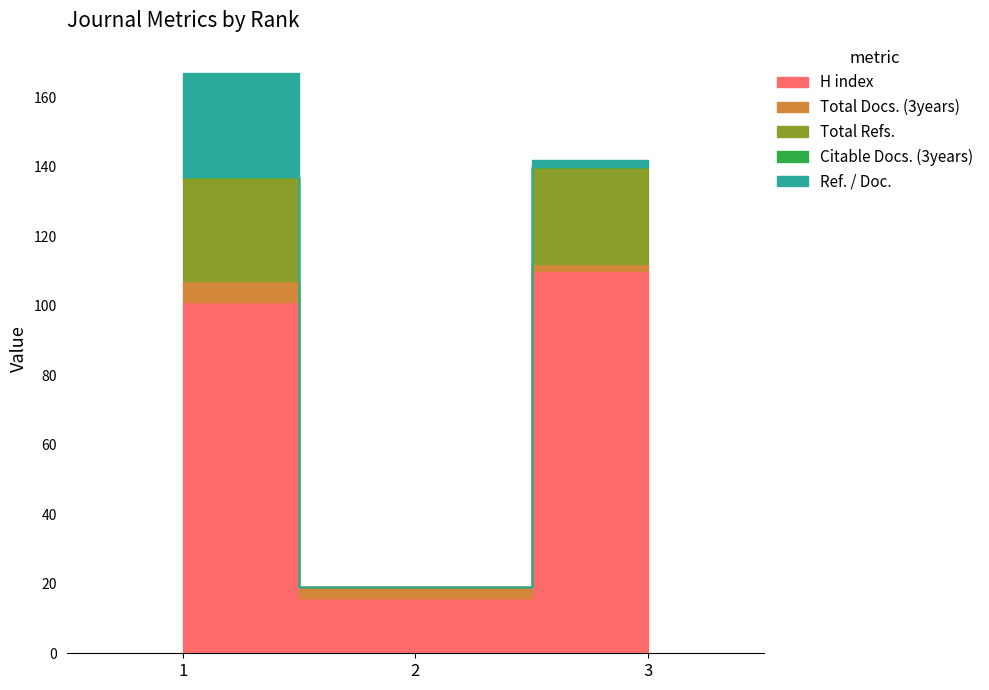

How many distinct data groups are displayed?

5